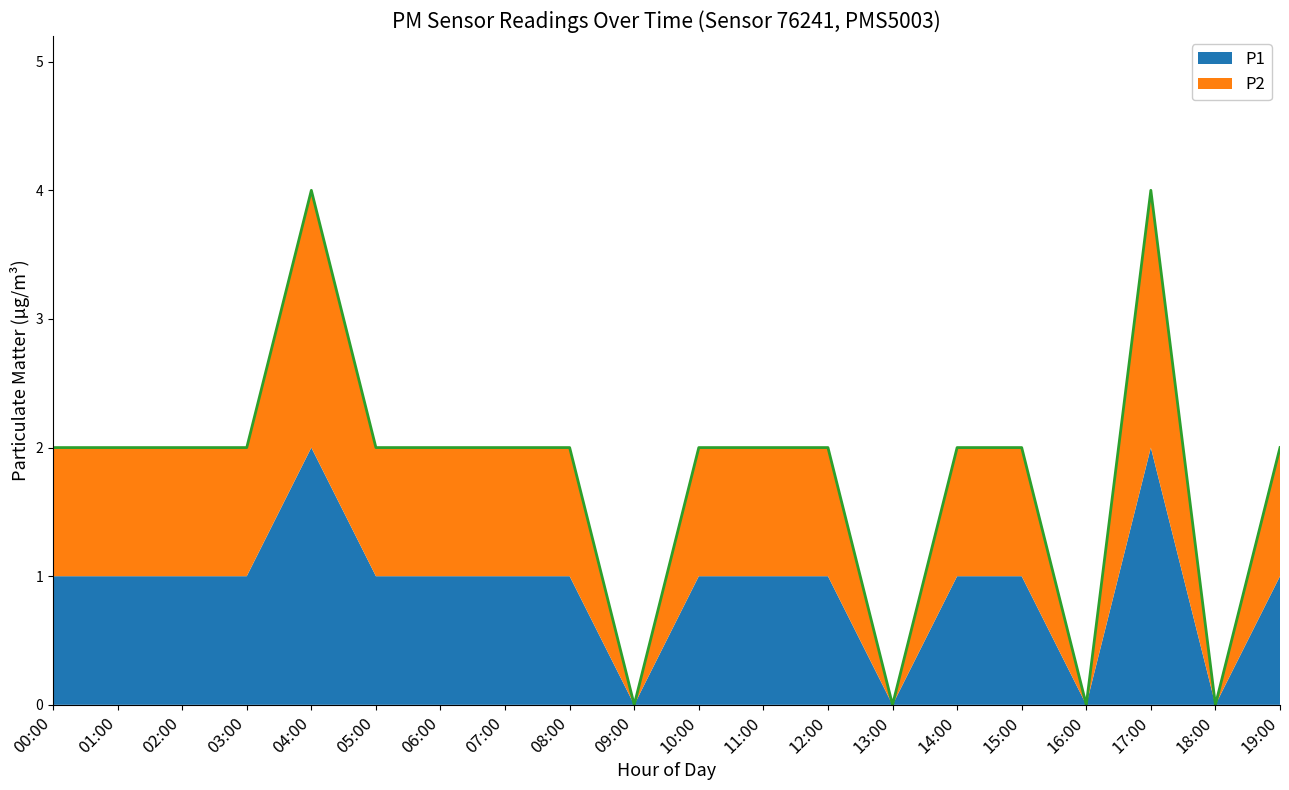

What is the difference between the maximum and second lowest values?

4